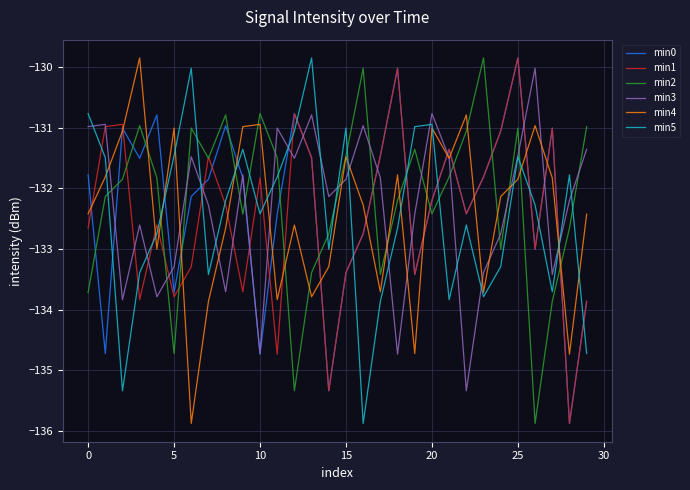

Which series ends up on top after the final intersection of min5 and min2?

min2